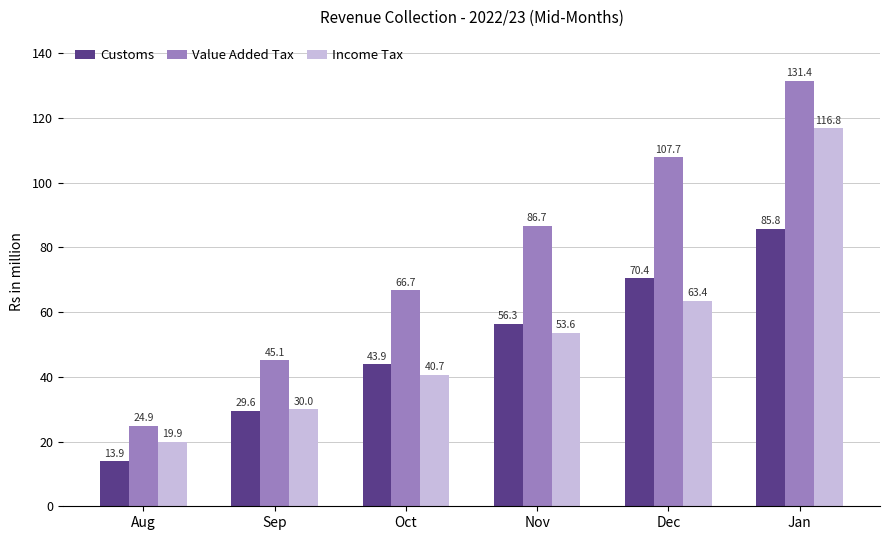

What is the label of the 4th bar from the right?

Oct